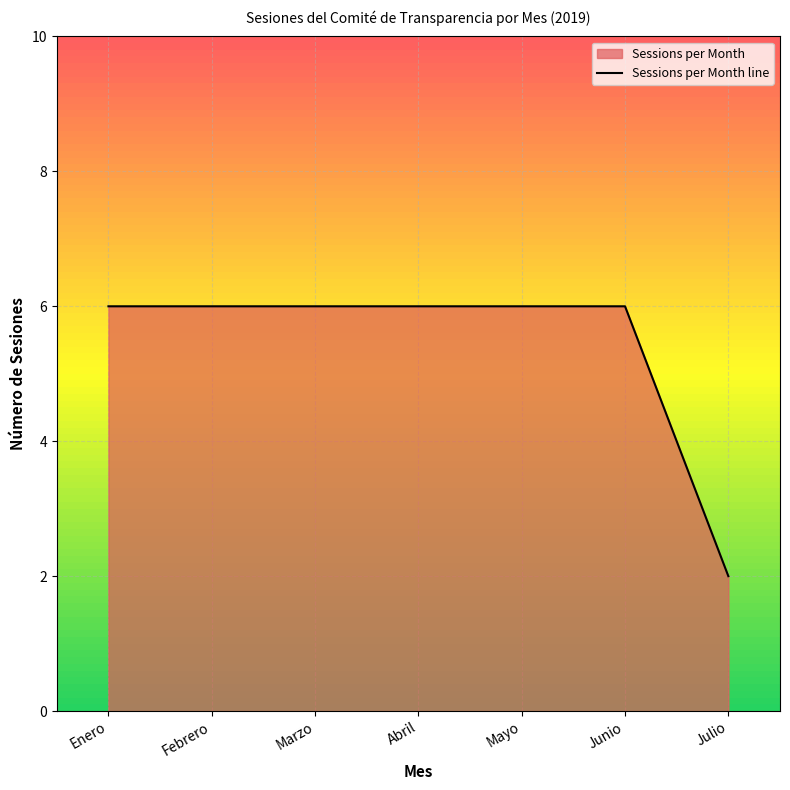

What is the smallest value displayed?

2